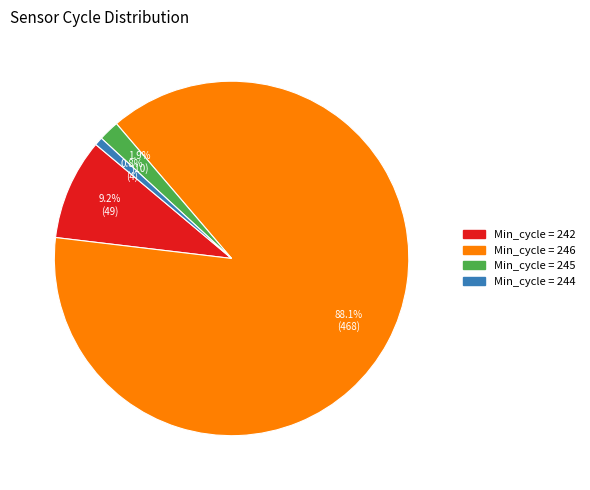

Is there any slice that represents more than half of the pie?

Yes